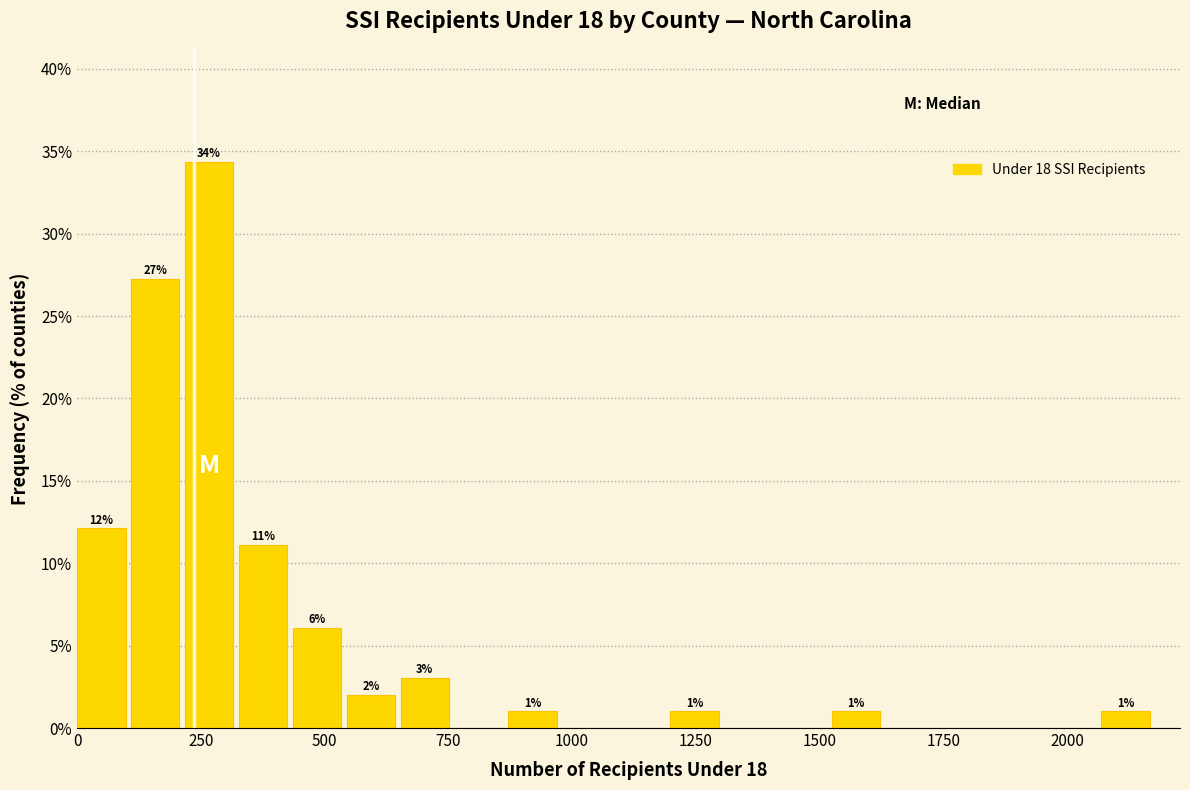

Read against the x-axis, roughly where is the centre of the tallest bar?

250